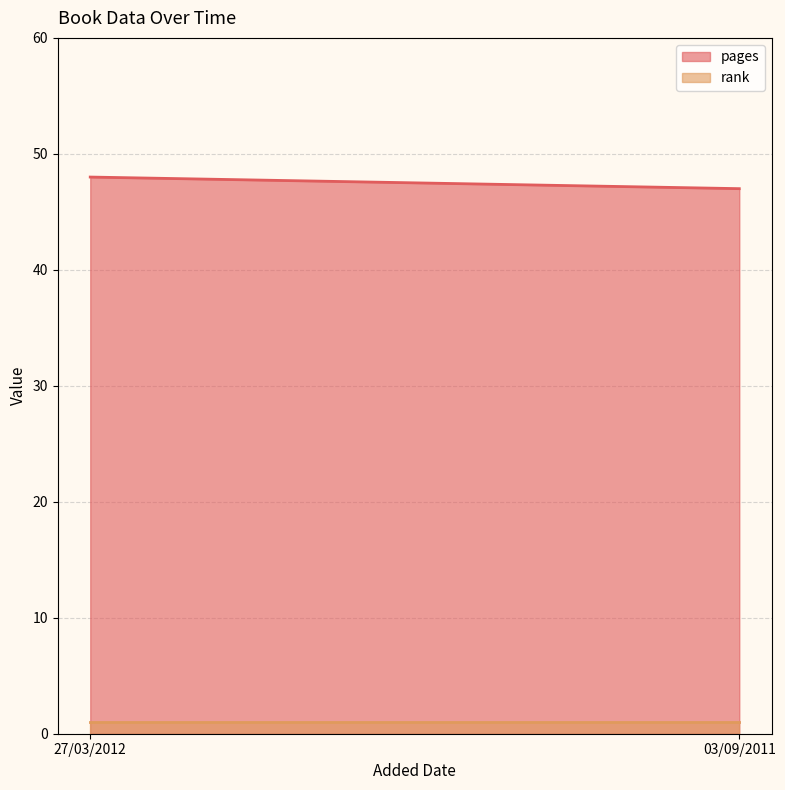

Rank the series at 03/09/2011 from highest to lowest value.

pages, rank